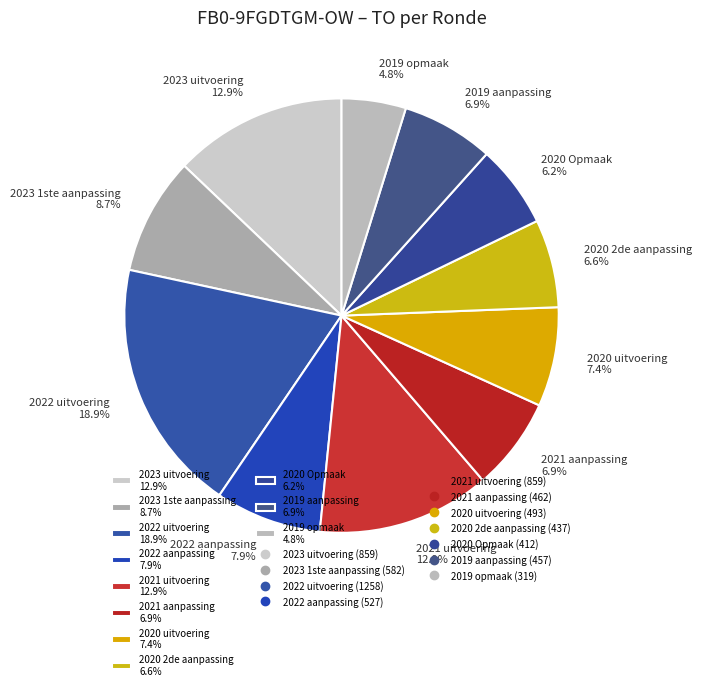

Which category has the smallest portion of the pie?

2019 opmaak